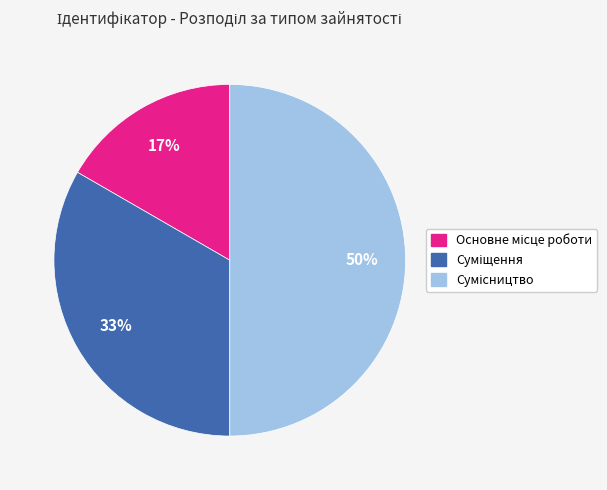

To the nearest percent, what is the average slice percentage?

33%